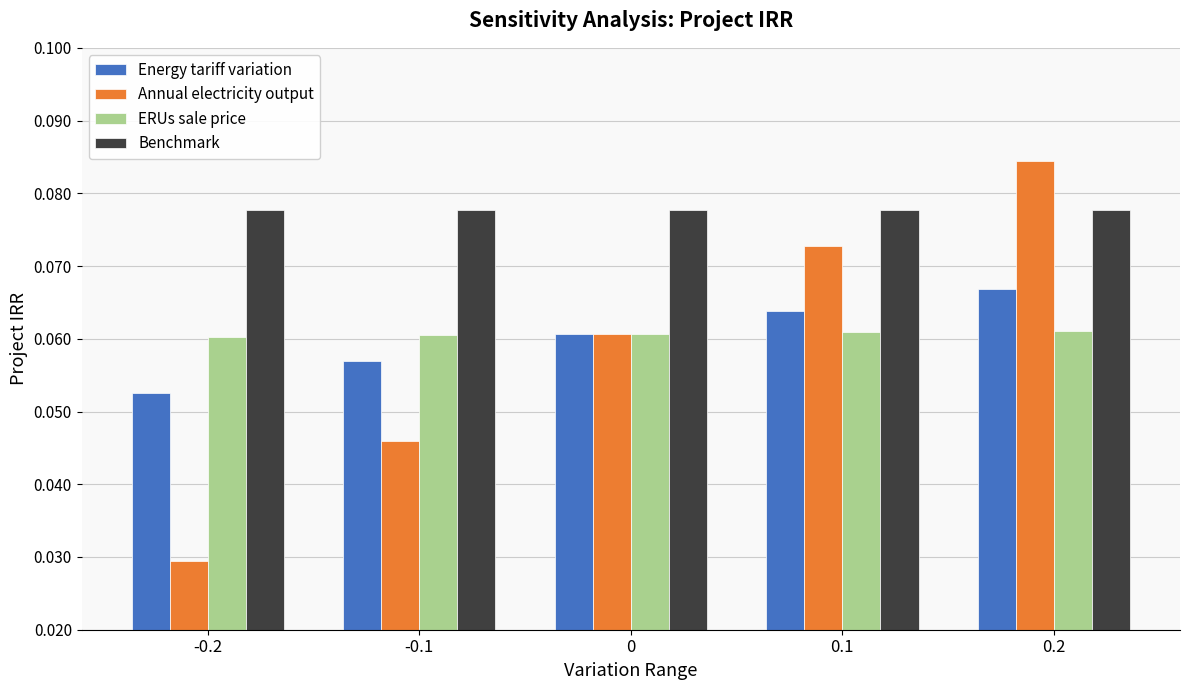

What is the sum of all ERUs sale price values?

0.3